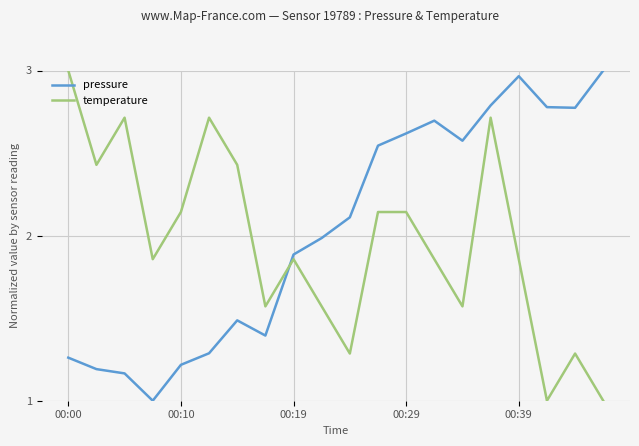

What are all the series names shown in the legend?

pressure, temperature